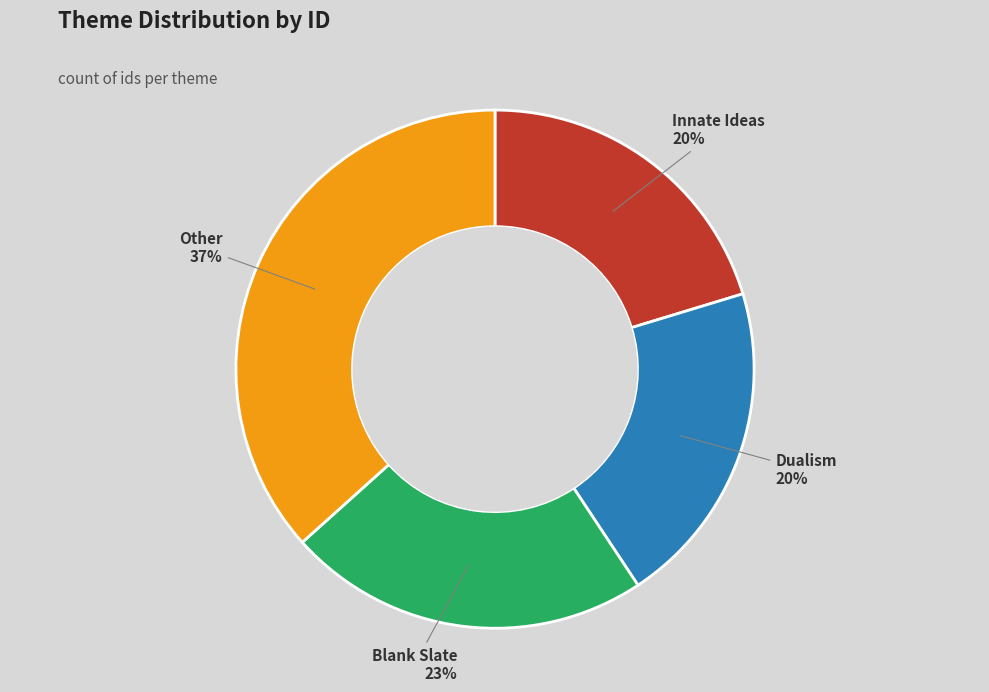

Do Innate Ideas and Dualism together represent more than half of the pie?

No